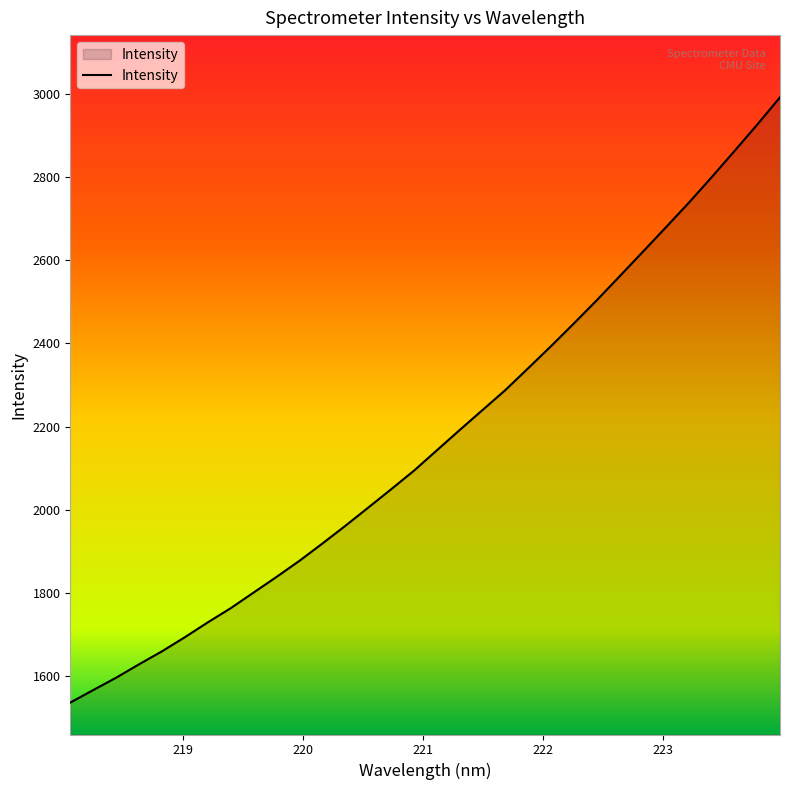

What is the difference between the maximum and minimum values?

1455.3